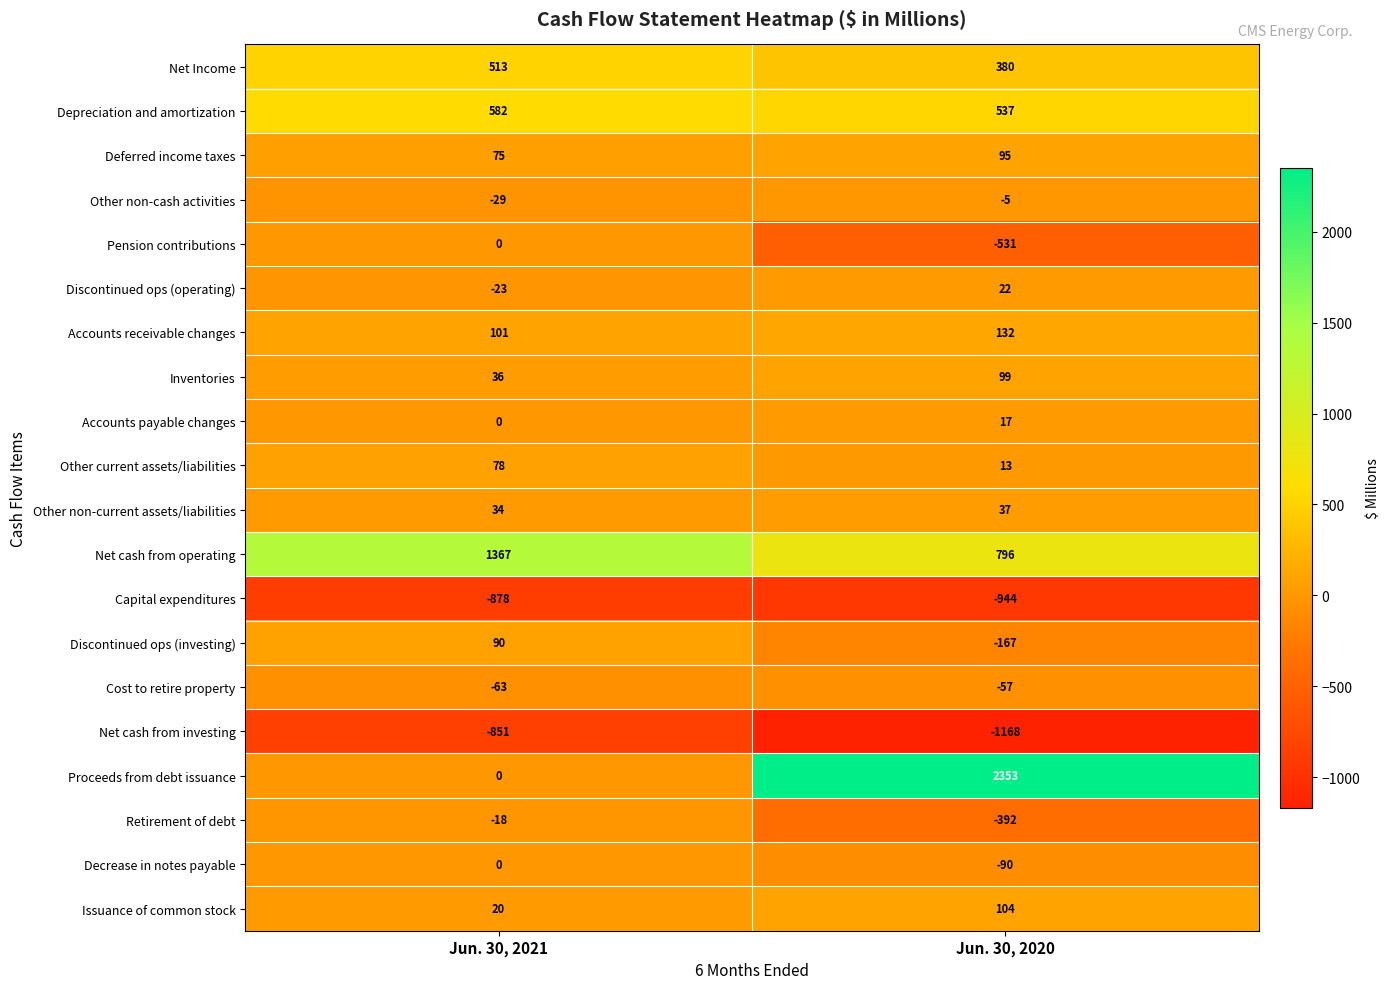

What is the smallest value displayed?

-1168